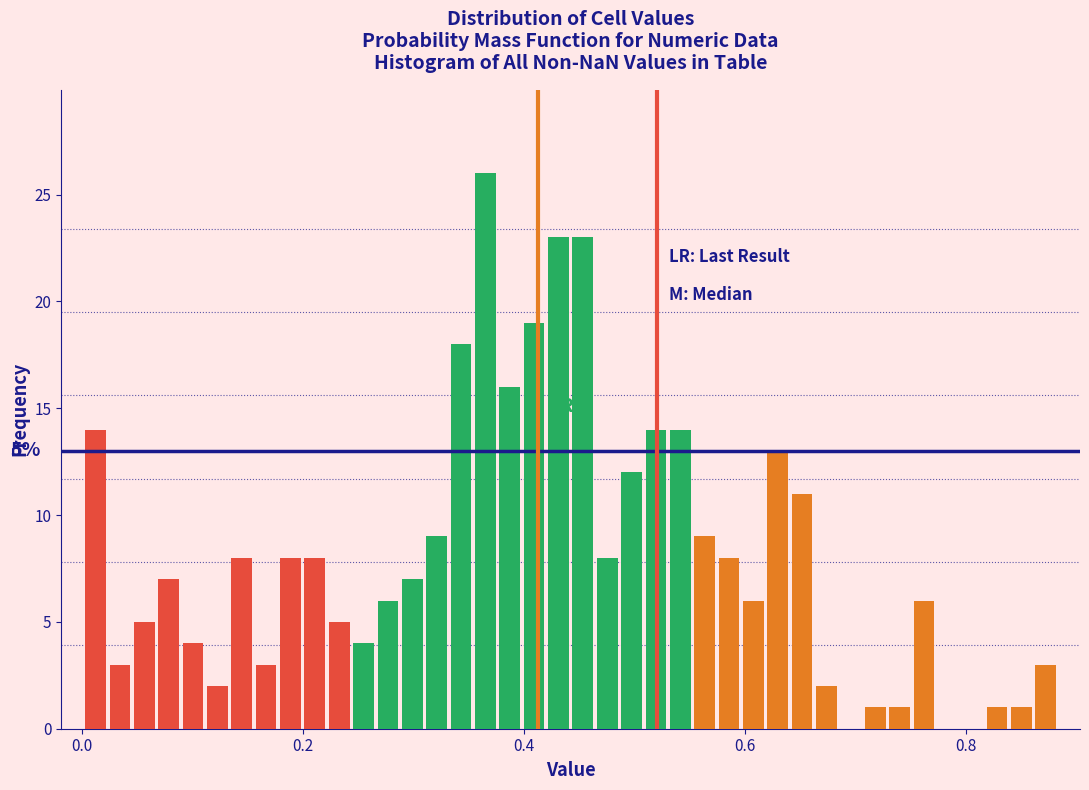

Around what value on the x-axis is the tallest bar? Give the approximate position of its centre, as read against the axis.

0.36